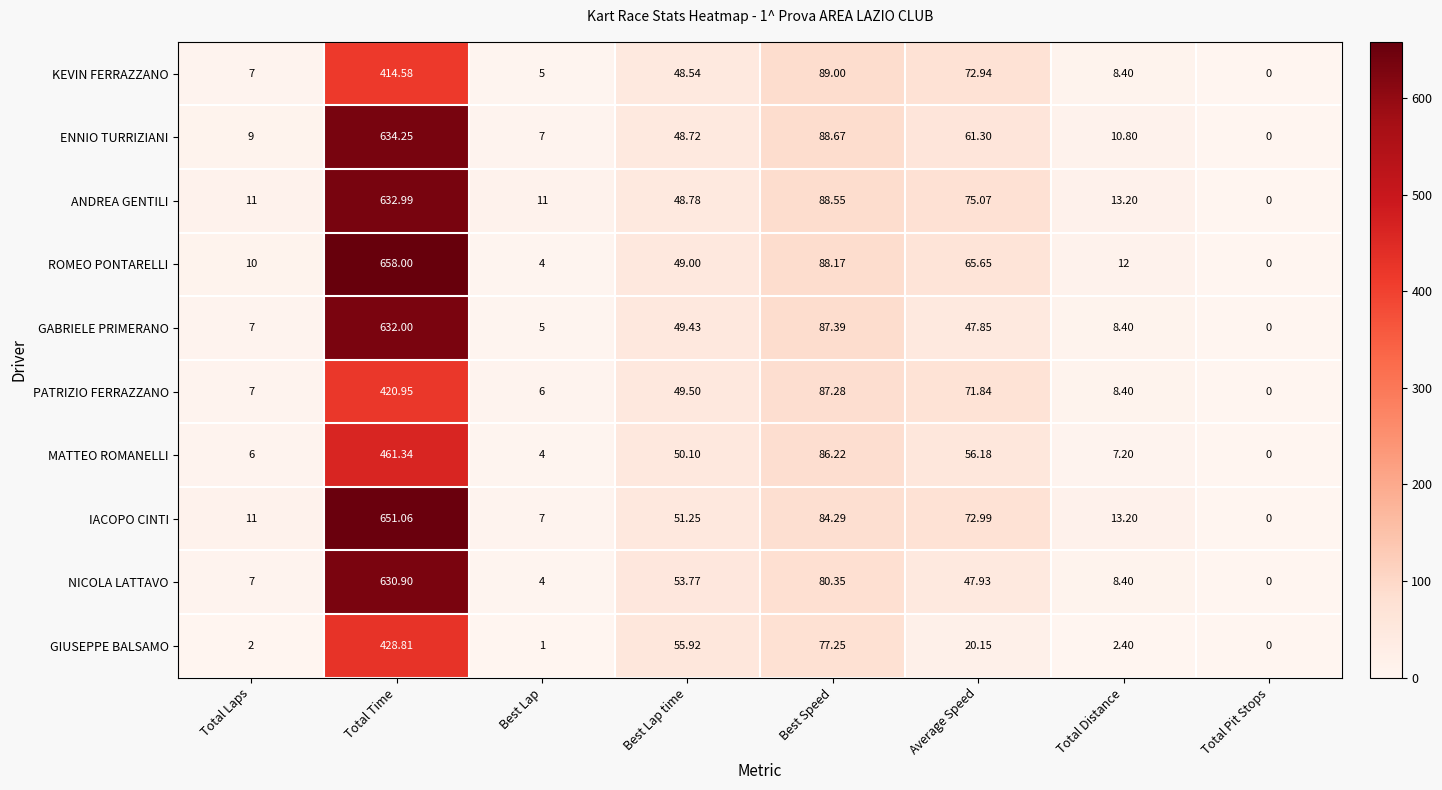

Which category has the lowest value across all series?

Total Pit Stops